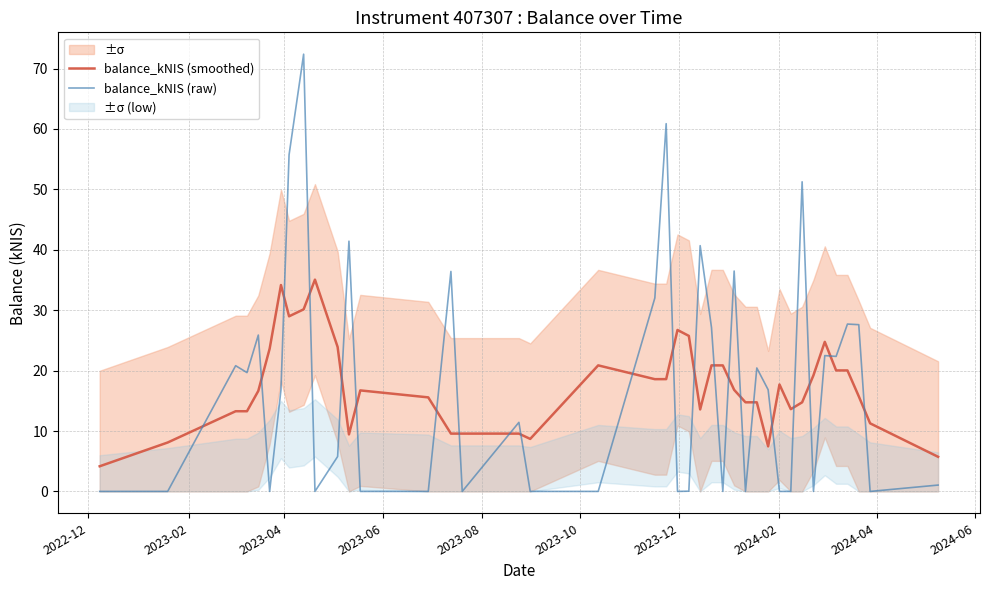

Which series ends up on top after the final intersection of balance_kNIS (smoothed) and balance_kNIS (raw)?

balance_kNIS (smoothed)